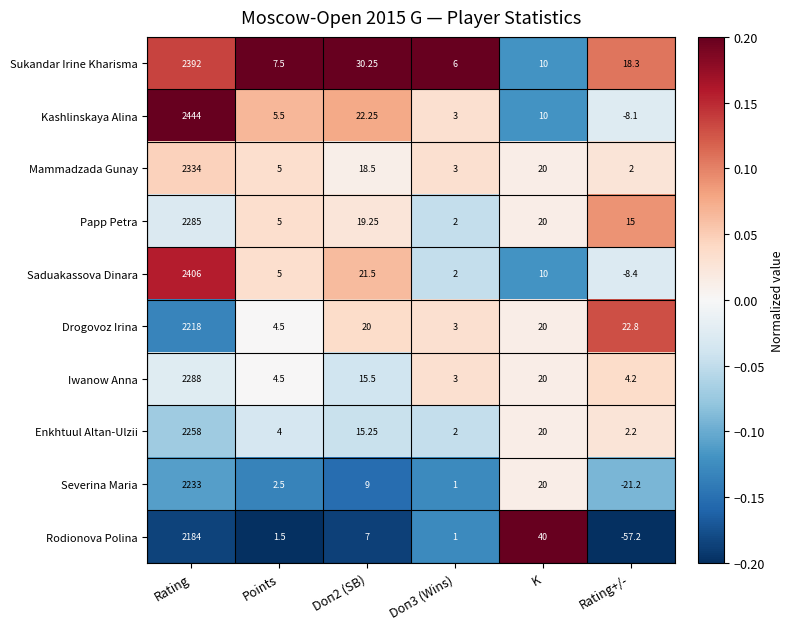

Count the number of categories in the chart.

6